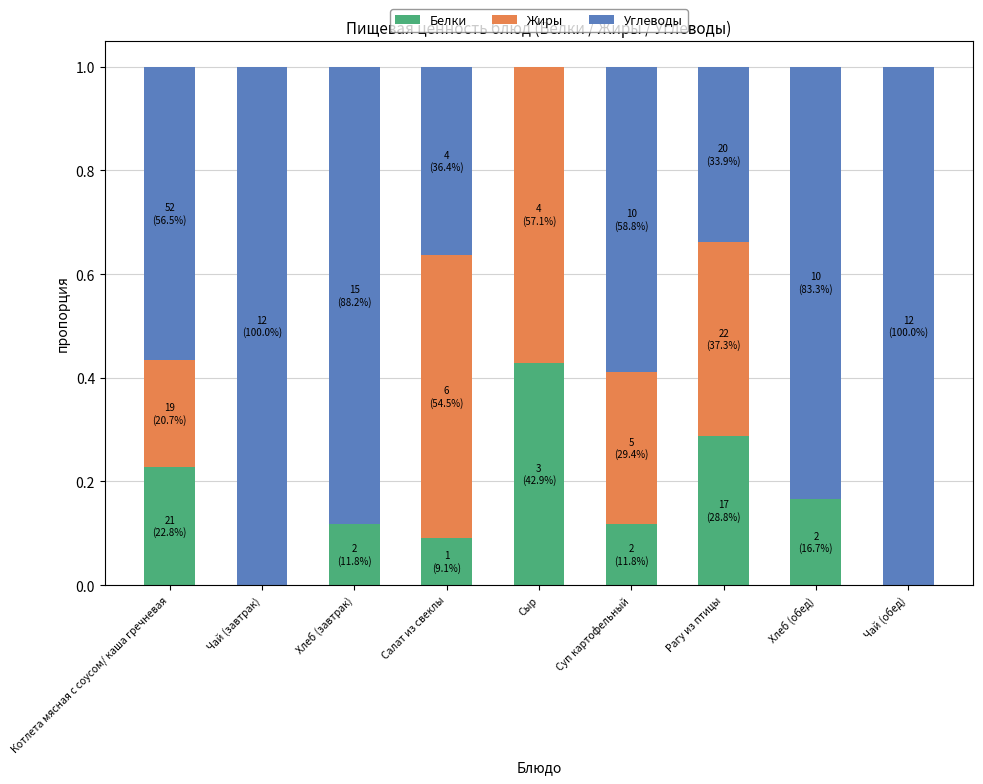

What is the total value across all series at Хлеб (завтрак)?

1.0